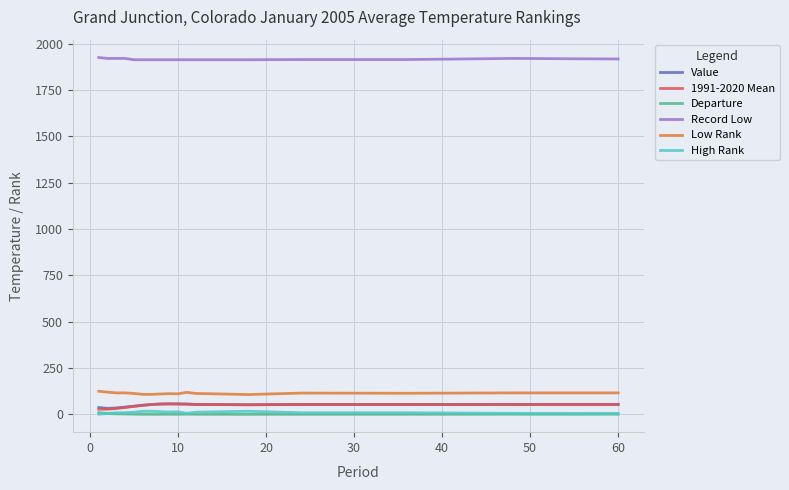

At how many categories does at least one series exceed 368?

17